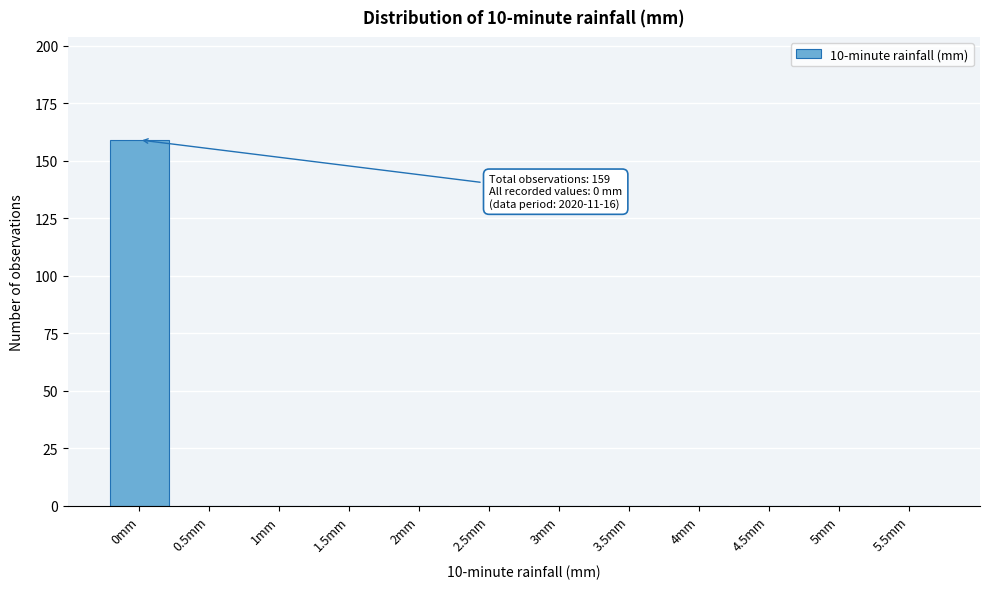

Reading right to left, transcribe all the data shown in this chart.

5.5mm=0	5mm=0	4.5mm=0	4mm=0	3.5mm=0	3mm=0	2.5mm=0	2mm=0	1.5mm=0	1mm=0	0.5mm=0	0mm=159